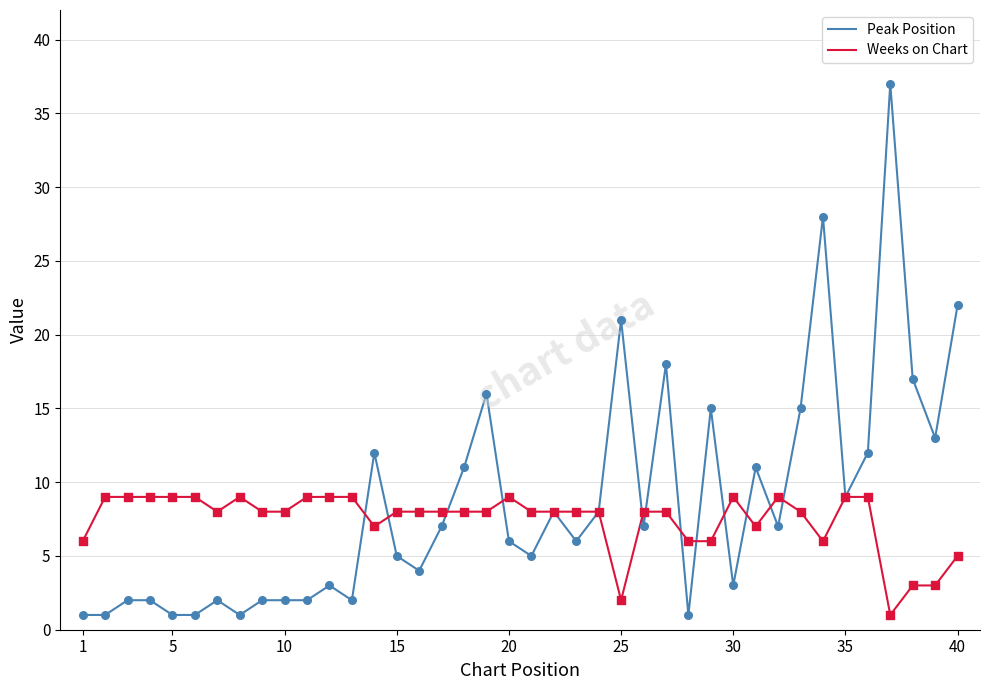

List the series in order of their peak value, highest first.

Peak Position, Weeks on Chart